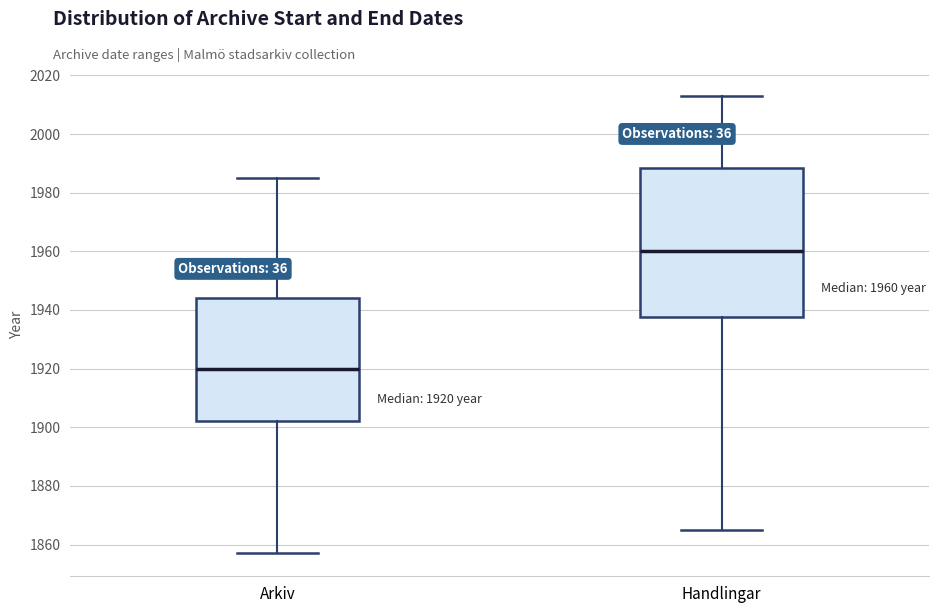

Comparing the boxes themselves (not the whiskers), which one is the tallest?

Handlingar